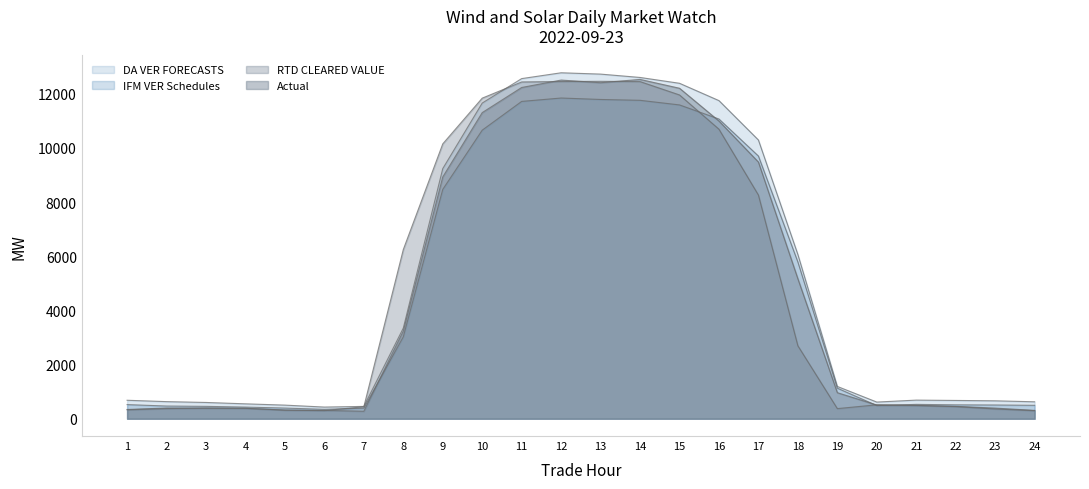

What is the highest value of the DA VER FORECASTS series?

12771.2